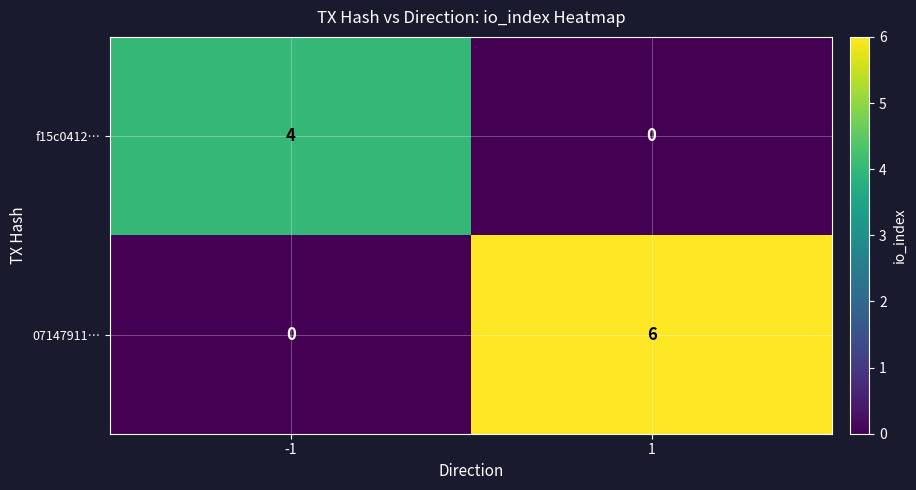

Read the 07147911… value at 1.

6